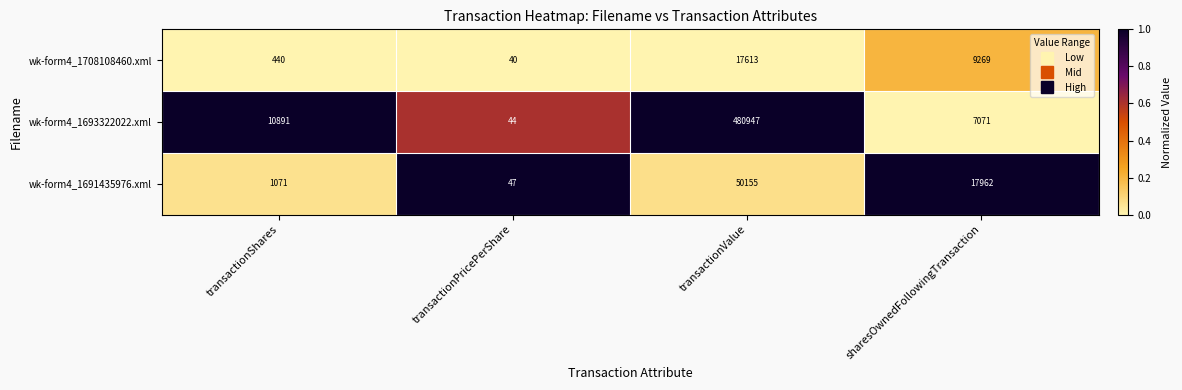

At which label does wk-form4_1691435976.xml reach its minimum?

transactionPricePerShare